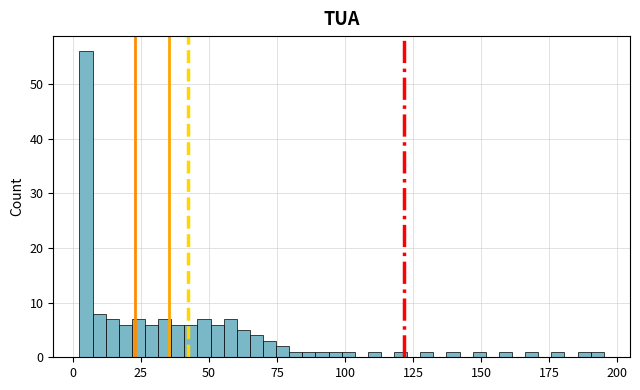

Read against the x-axis, roughly where is the centre of the tallest bar?

5